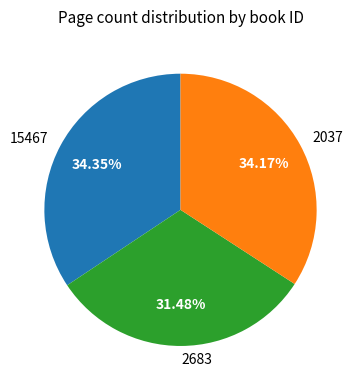

To the nearest percent, what is the difference between the largest and smallest slice percentages?

3%